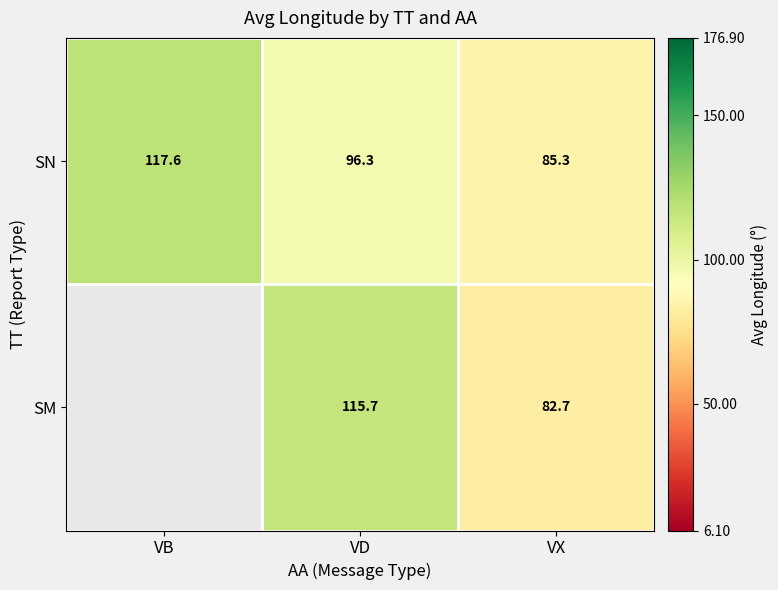

What is the spread (max minus min) of values at VD?

19.4